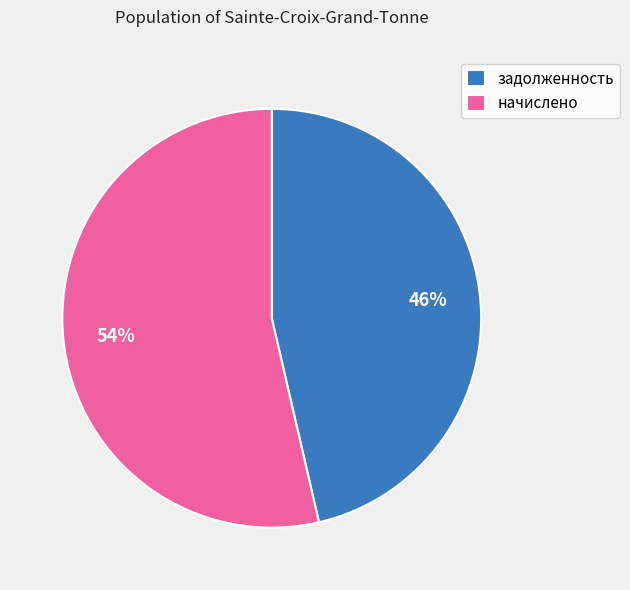

Is there any slice that represents more than half of the pie?

Yes